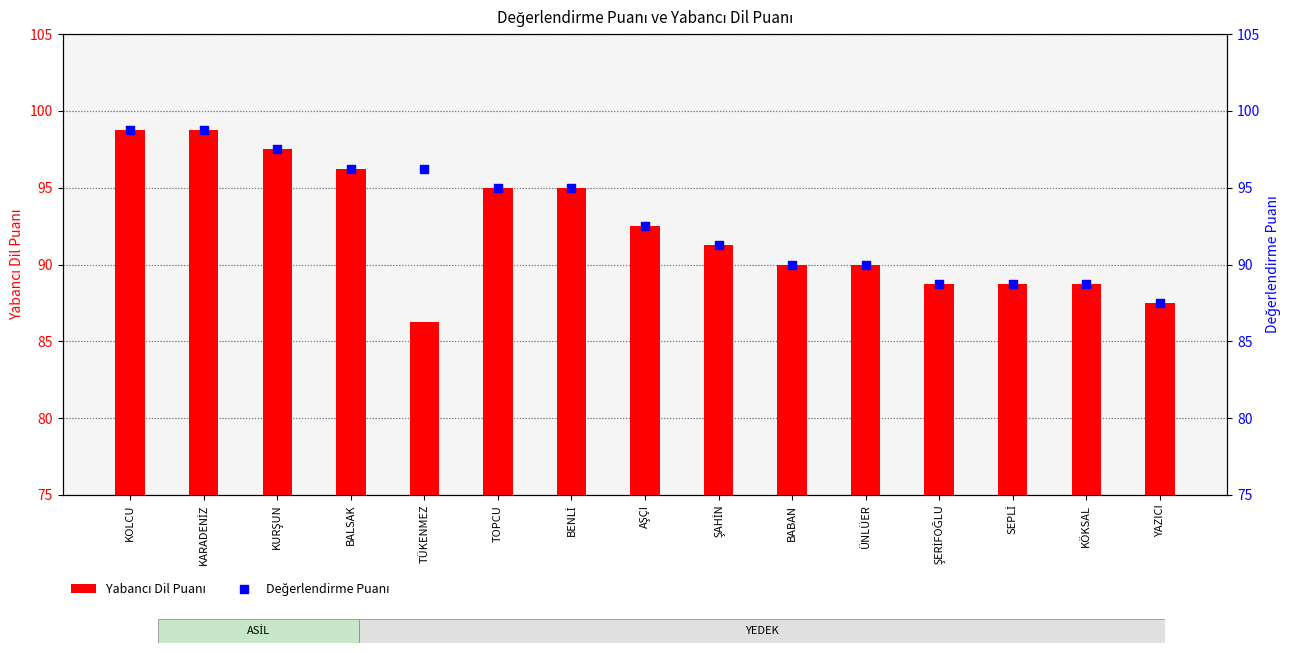

Which series has the largest total across all categories?

Değerlendirme Puanı